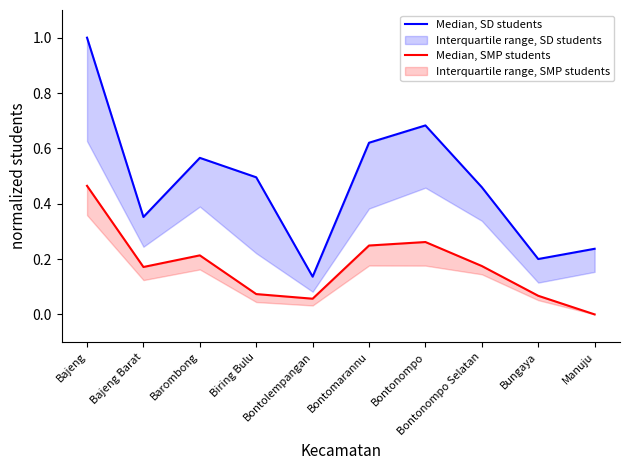

What is the label of the 2nd point from the right?

Bungaya